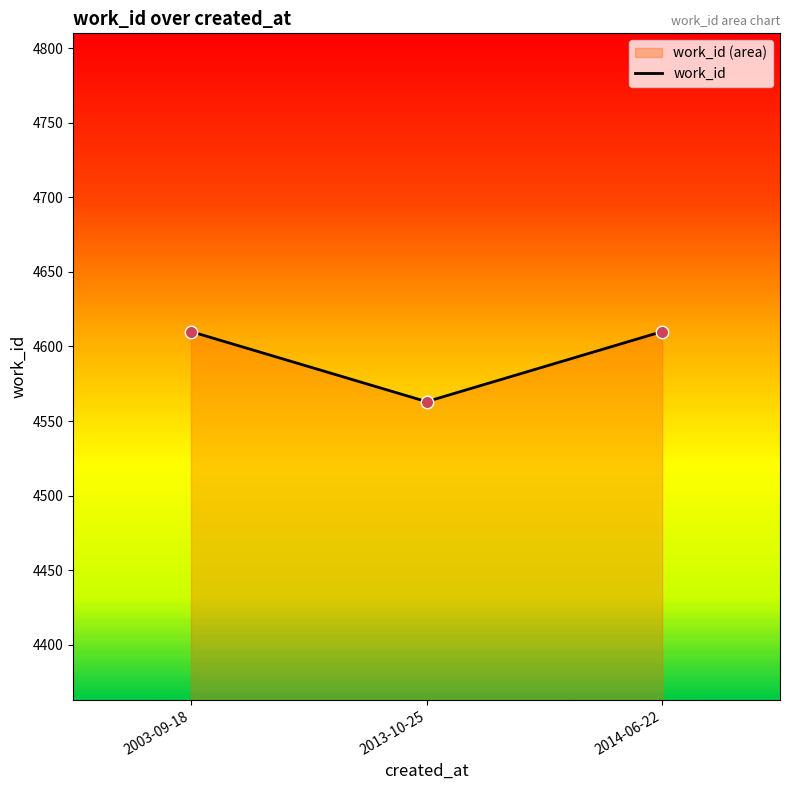

What is the change in value from 2013-10-25 to 2014-06-22?

+47